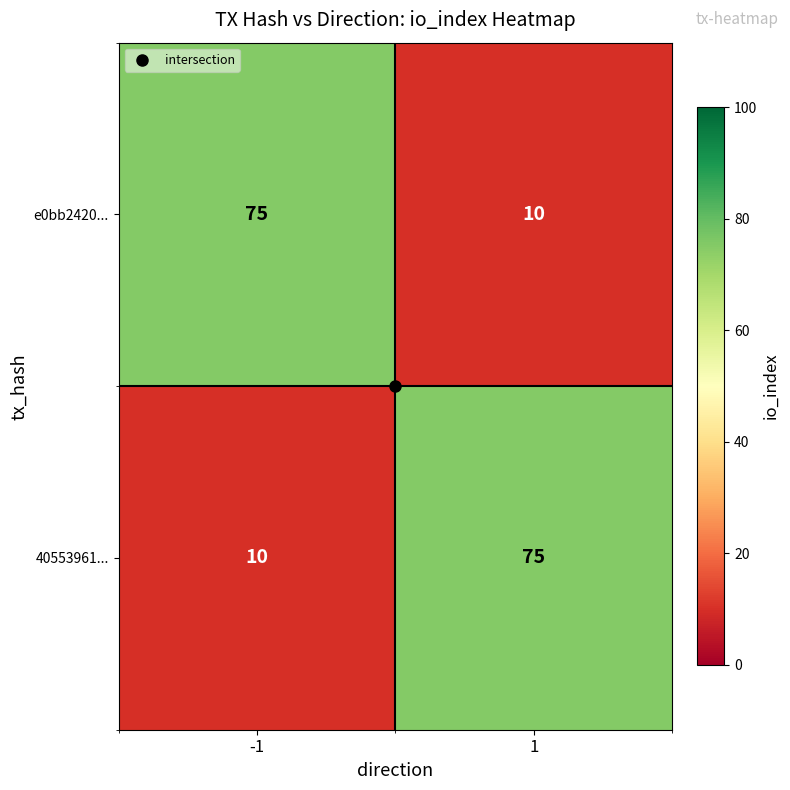

The value of 40553961... at 1 is 104. True or false?

False